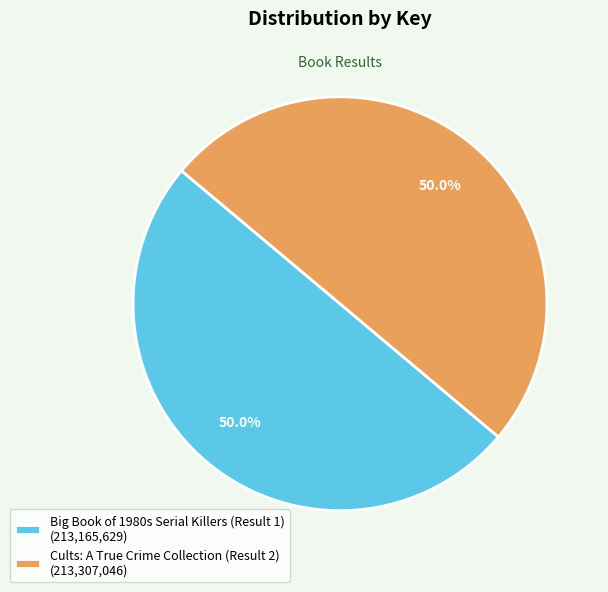

Count the number of slices in the pie.

2